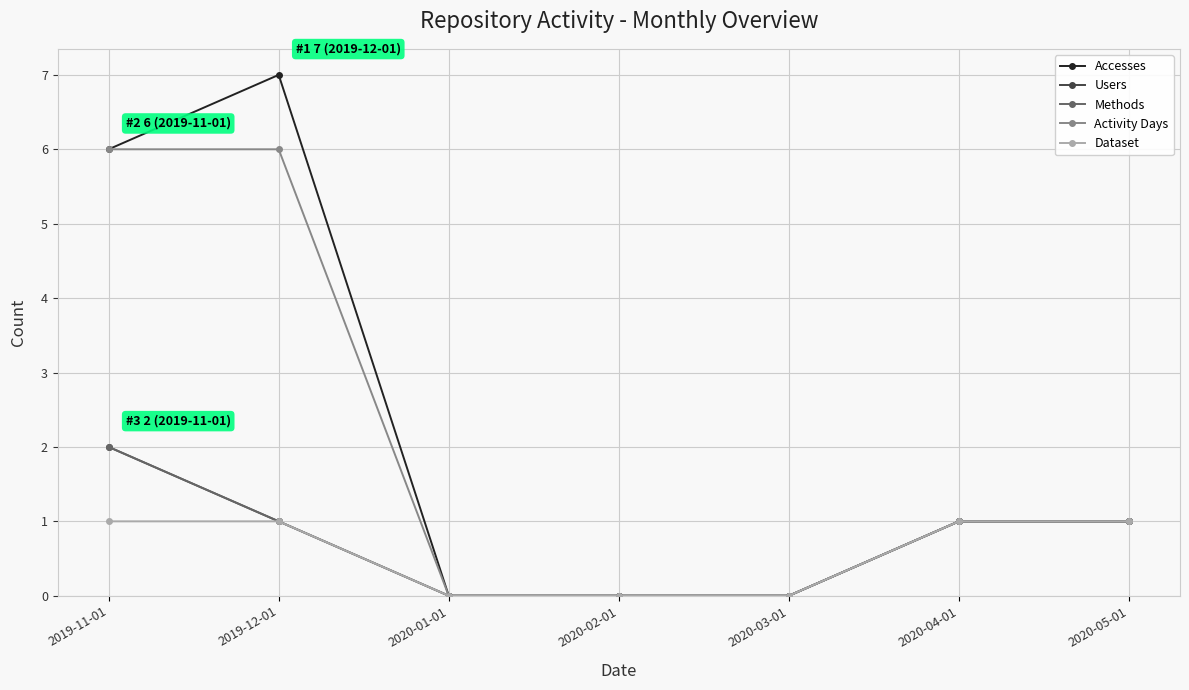

Is this an area chart (filled region under the line)?

No